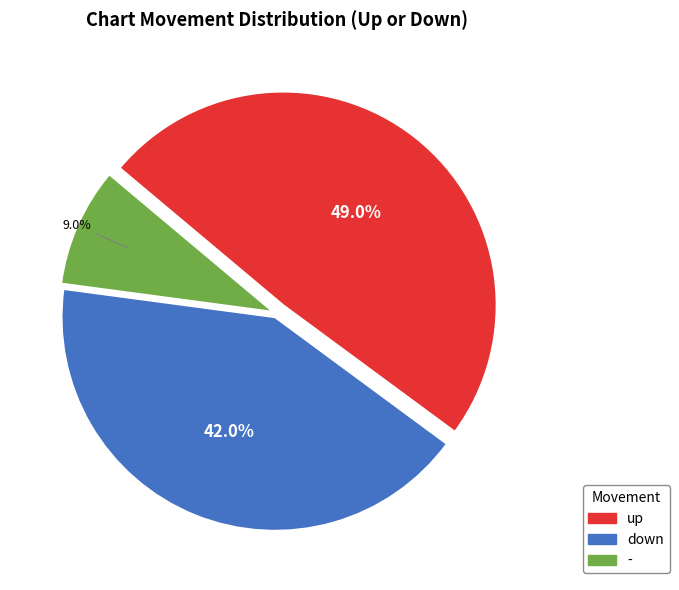

True or false: - accounts for 9% of the total.

True